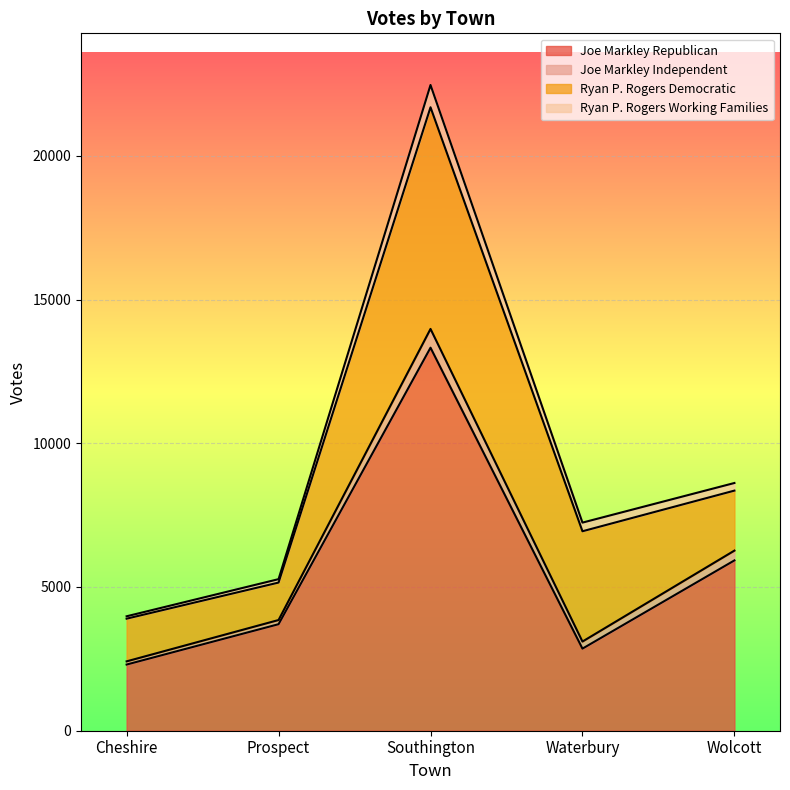

How many data points in Joe Markley Republican are less than 3706?

2